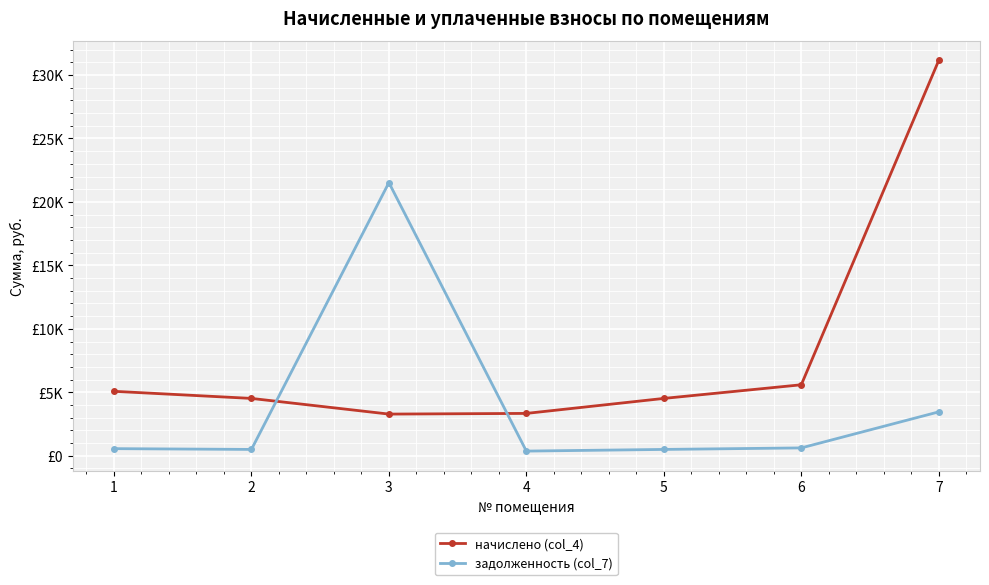

List the series in order of their overall mean, highest first.

начислено (col_4), задолженность (col_7)